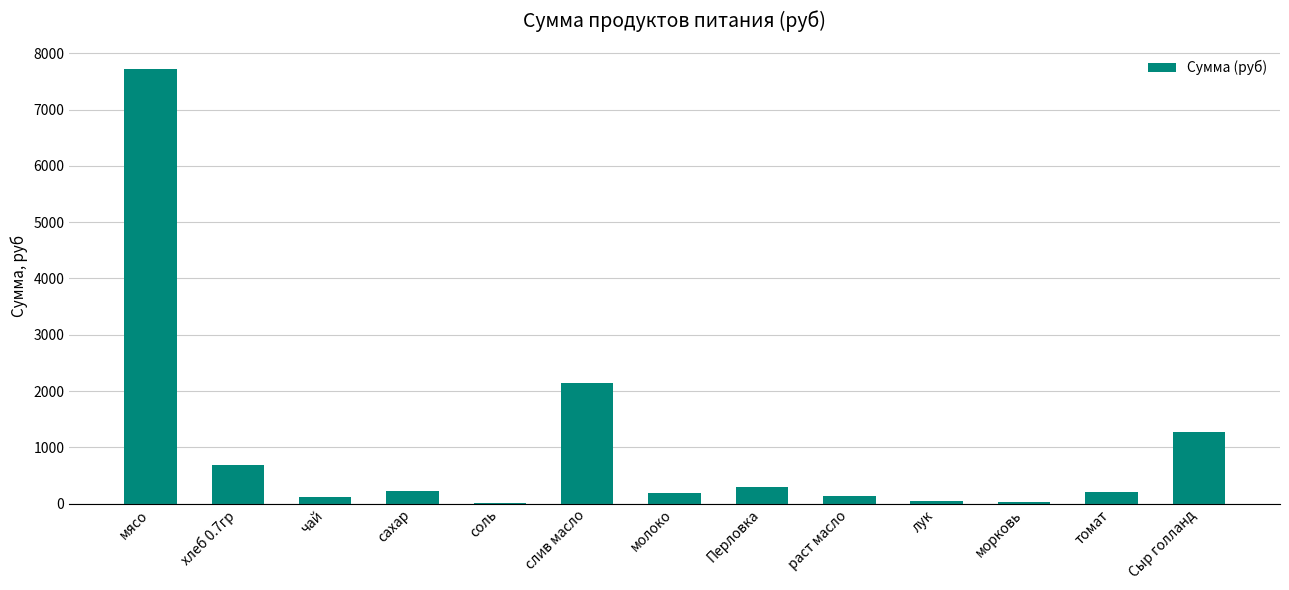

What is the change in value from молоко to томат?

+5.5